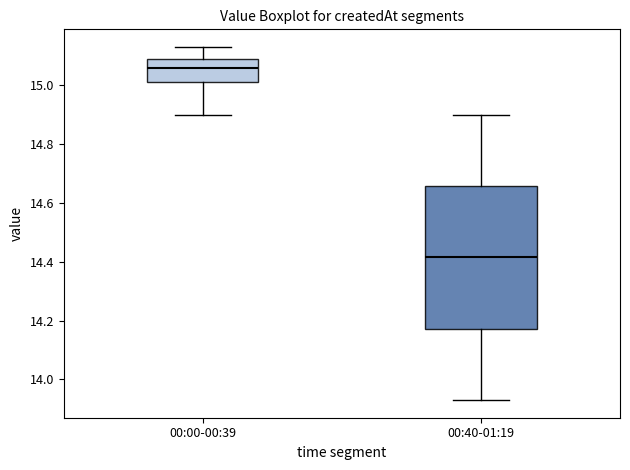

Which box's median line is the lowest?

00:40-01:19